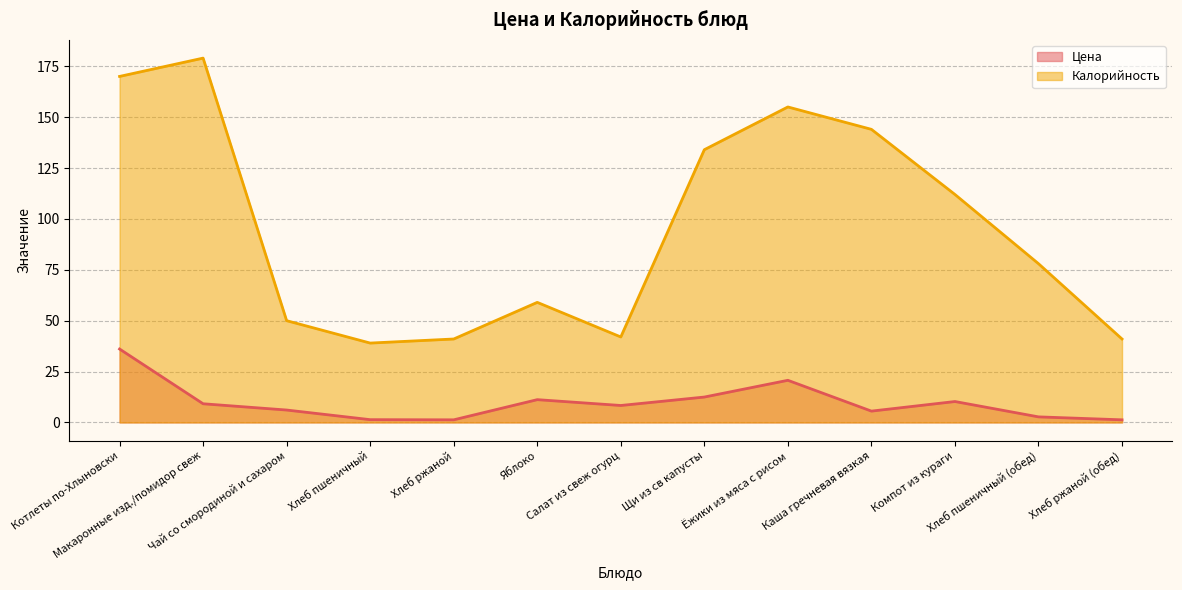

The value of Калорийность at Салат из свеж огурц is 42.0. True or false?

True